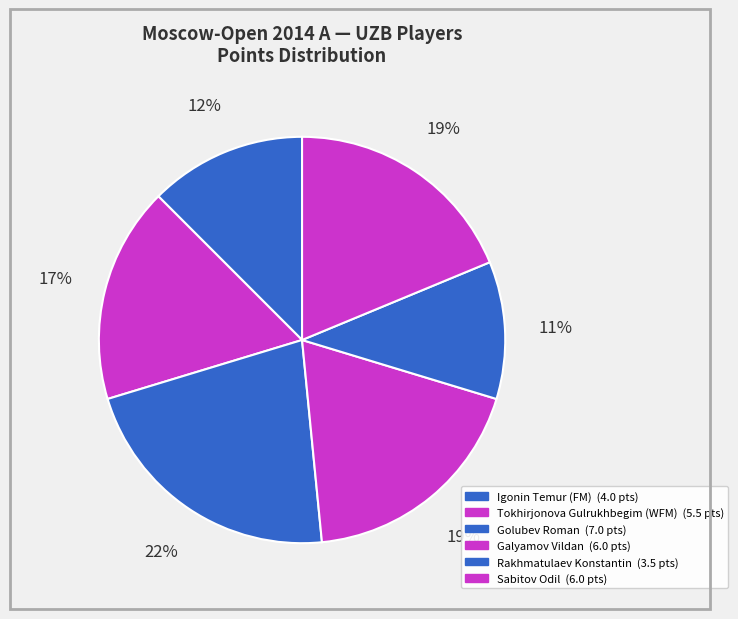

Does Igonin Temur (FM) account for over 50% of the chart?

No